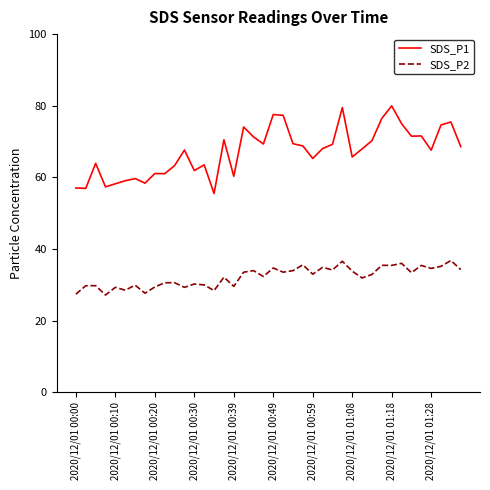

Rank the series by their average value, from lowest to highest.

SDS_P2, SDS_P1